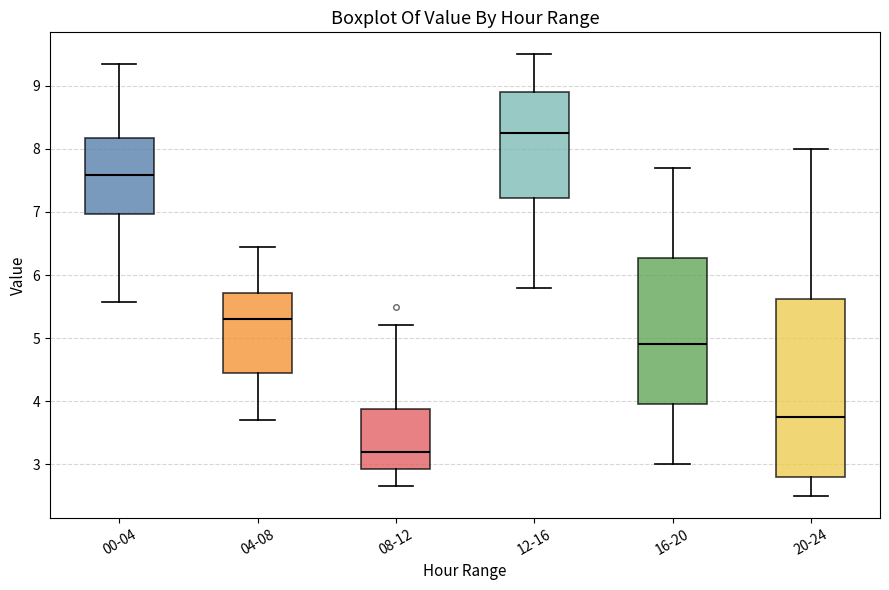

Which box is the tallest, from its lower edge to its upper edge?

20-24